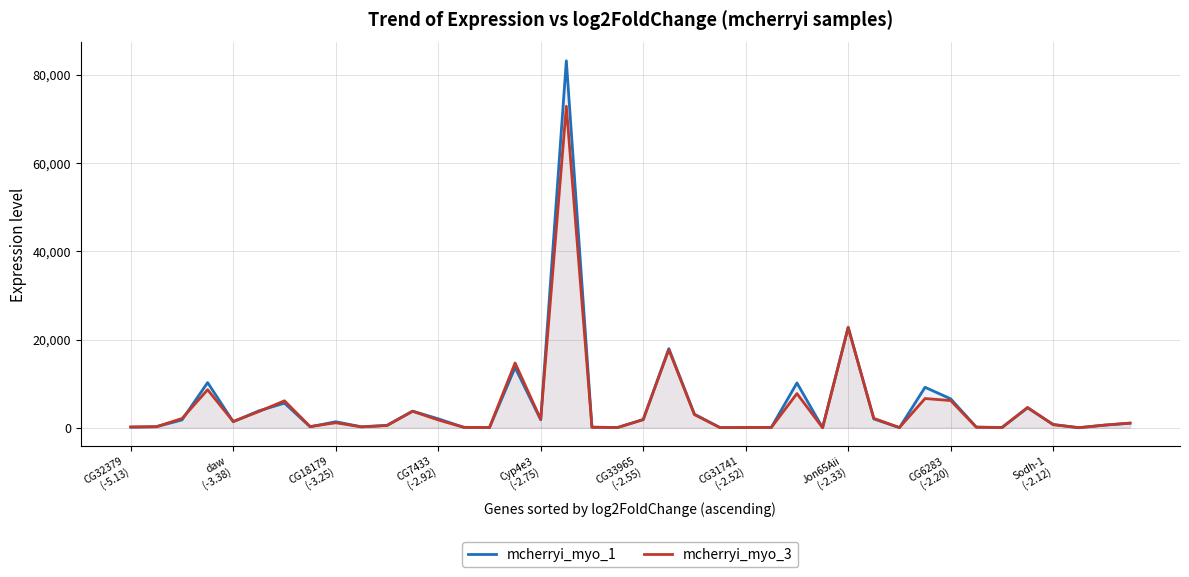

The mcherryi_myo_3 series shows 6022.9 at 11. True or false?

False